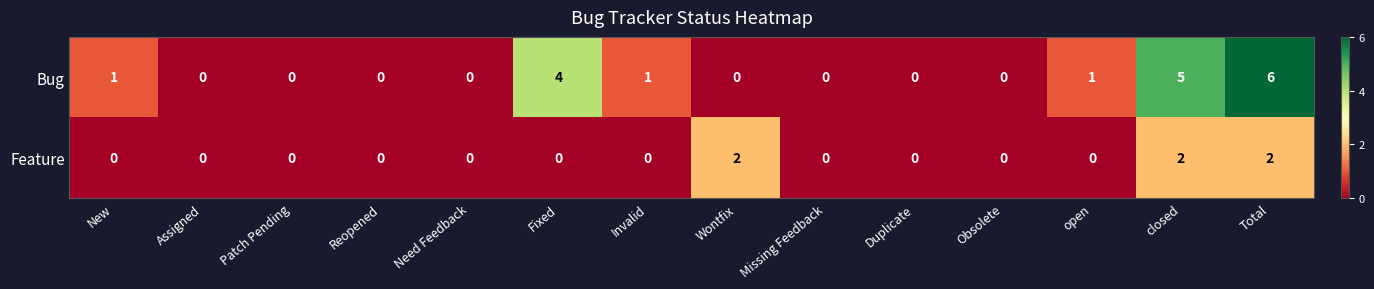

What is the difference between the maximum and minimum values in the Bug series?

6